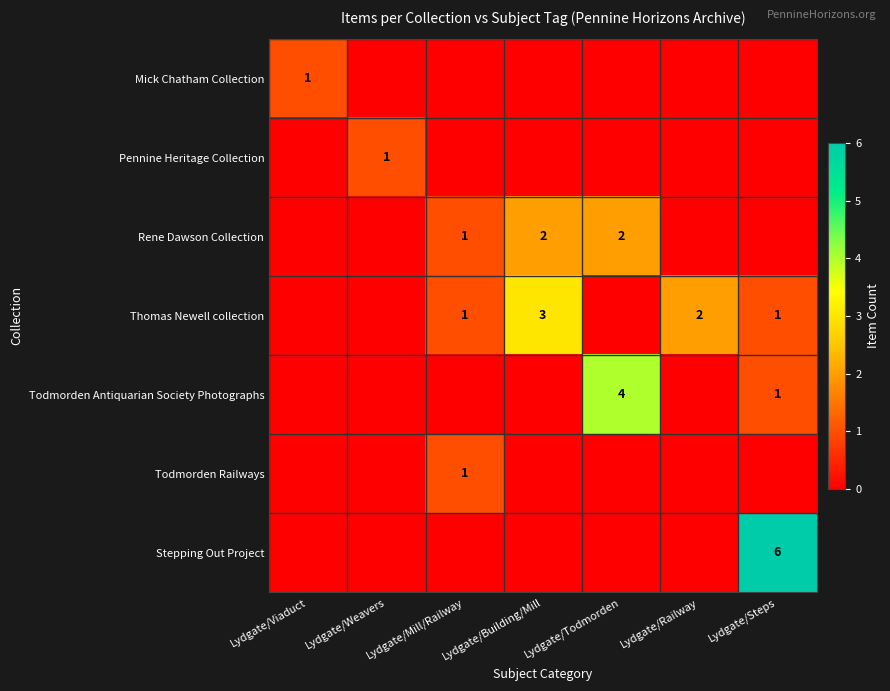

The value of Mick Chatham Collection at Lydgate/Viaduct is 0. True or false?

False